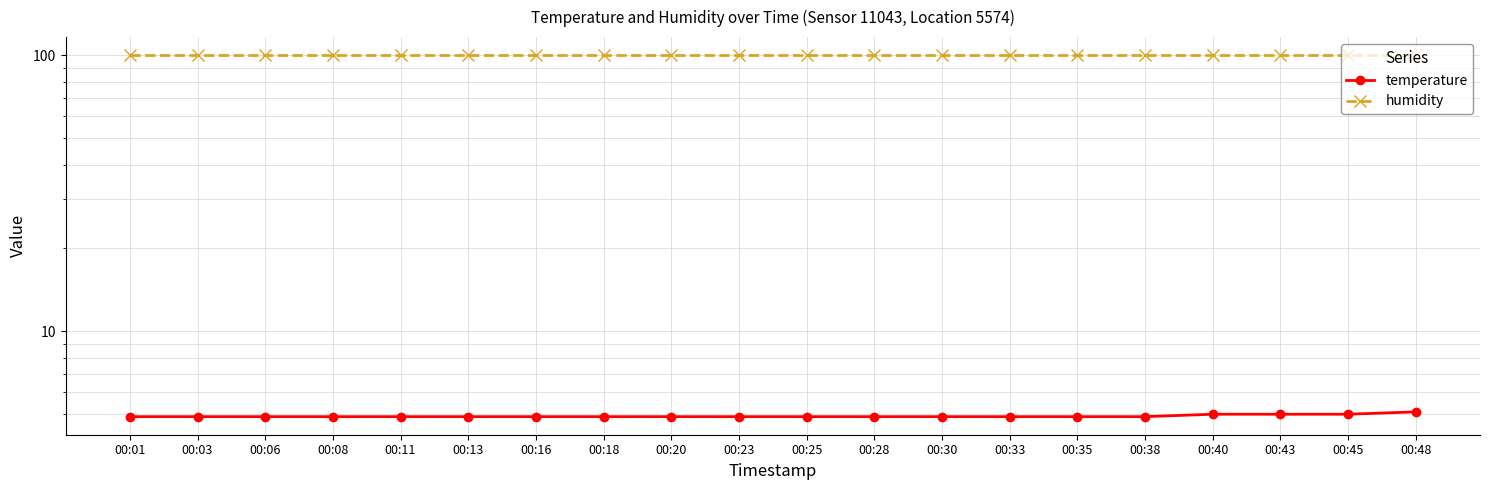

At which category does the chart reach its minimum across all series?

00:01